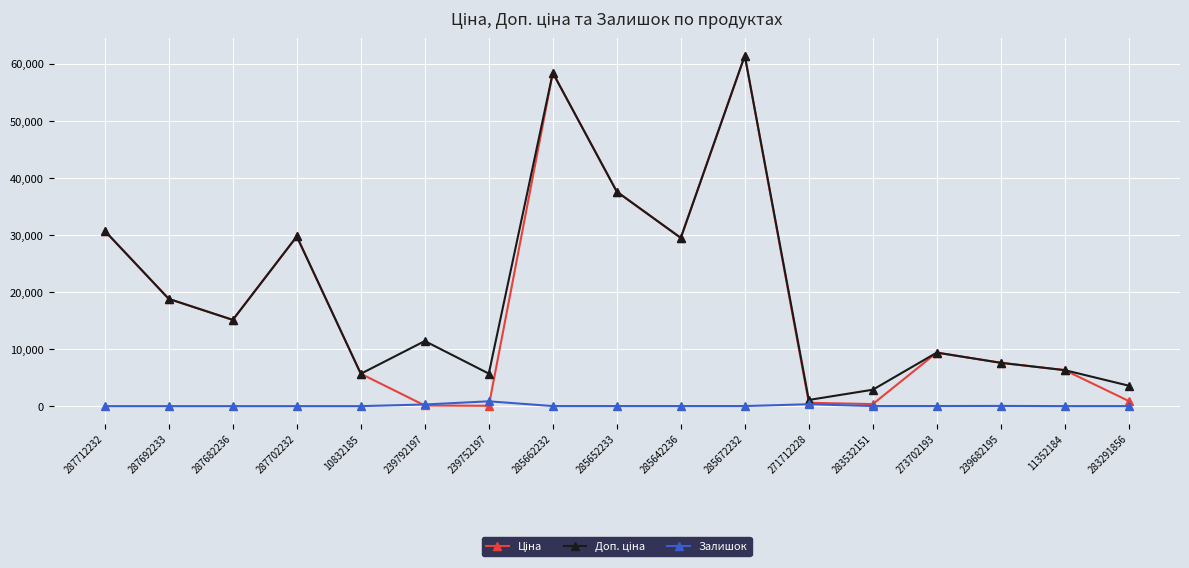

What is the label of the 10th point from the right?

285662232